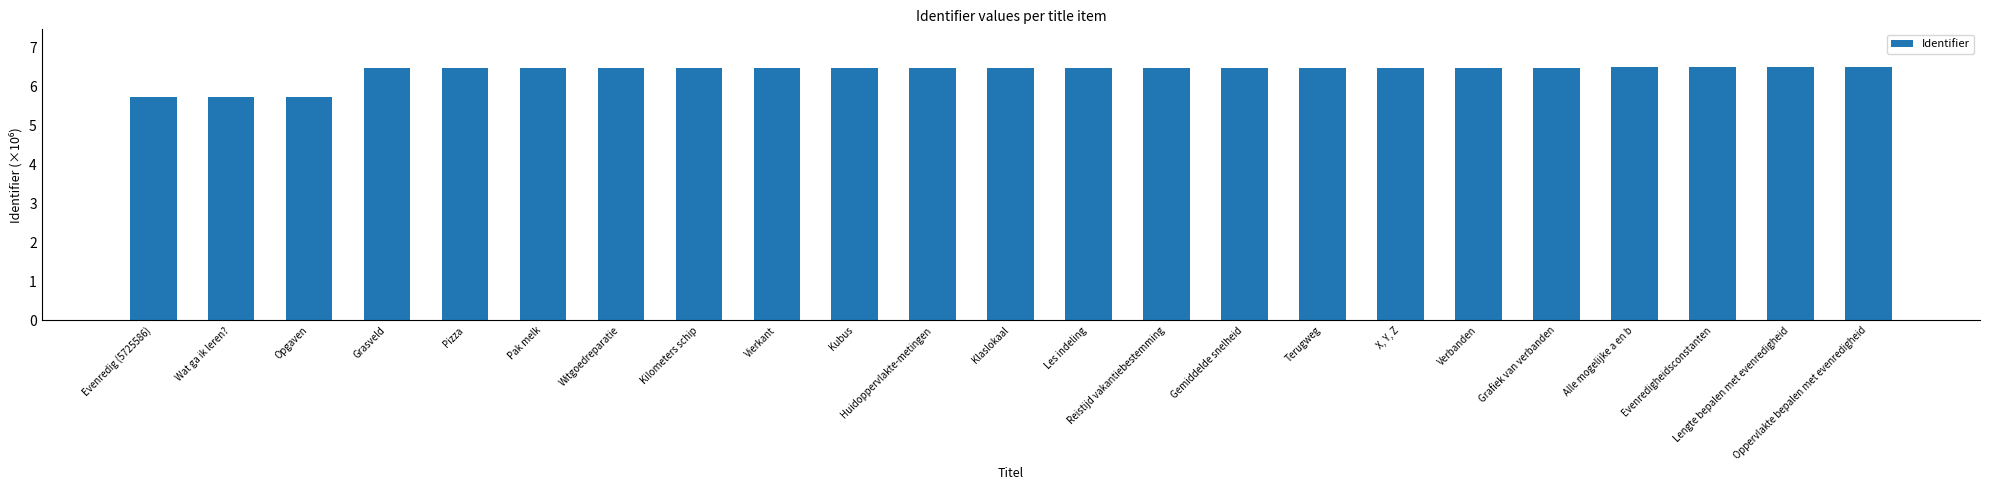

Rank the categories by value from lowest to highest.

Evenredig (5725586), Wat ga ik leren?, Opgaven, Grasveld, Pizza, Pak melk, Witgoedreparatie, Kilometers schip, Vierkant, Kubus, Huidoppervlakte-metingen, Klaslokaal, Les indeling, Reistijd vakantiebestemming, Gemiddelde snelheid, Terugweg, X, Y, Z, Verbanden, Grafiek van verbanden, Alle mogelijke a en b, Evenredigheidsconstanten, Lengte bepalen met evenredigheid, Oppervlakte bepalen met evenredigheid